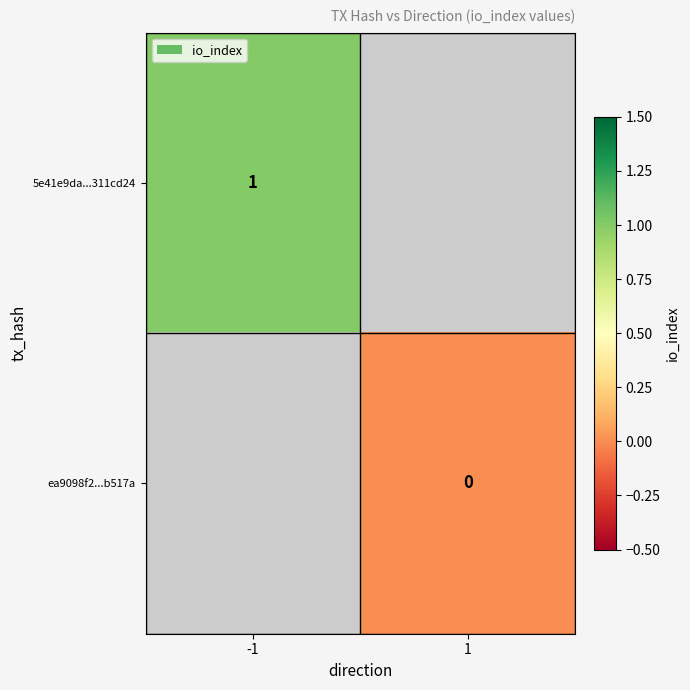

At which category does the chart reach its peak across all series?

-1